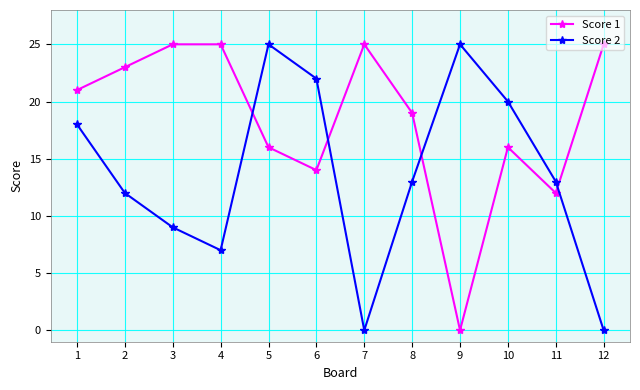

How many interior local peaks does the Score 2 series have?

2